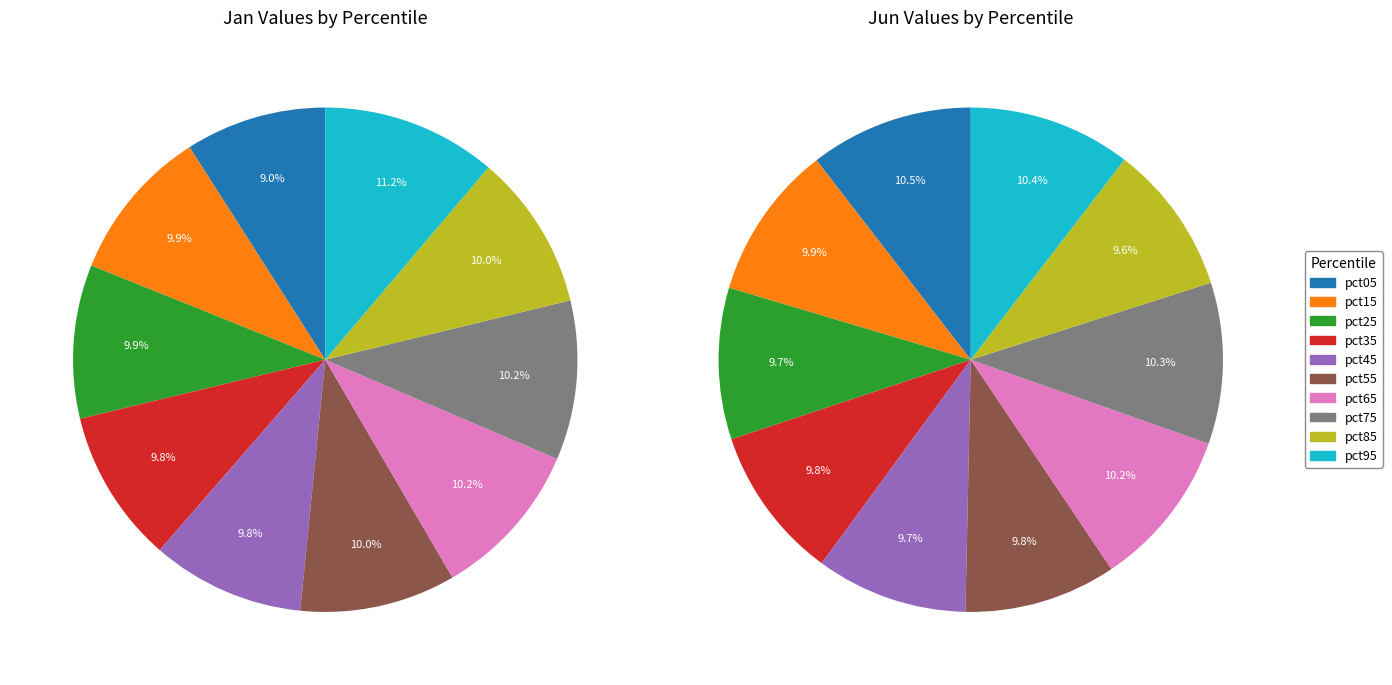

The 7 slice represents 1% of the pie. True or false?

False